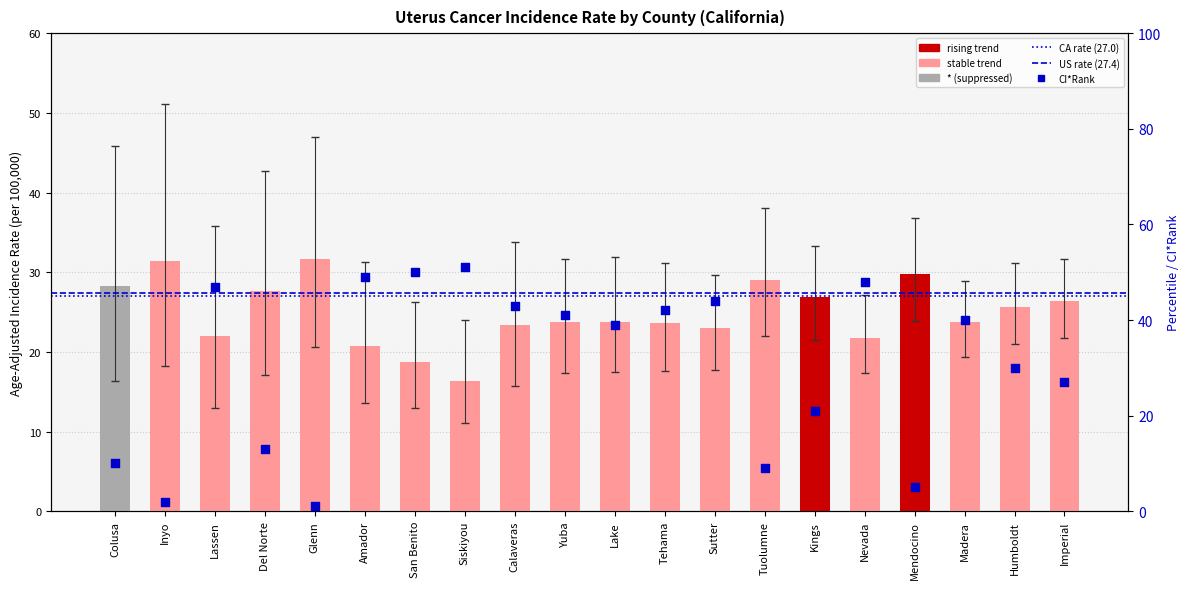

What is the change in value from Calaveras to Lake?

+0.4